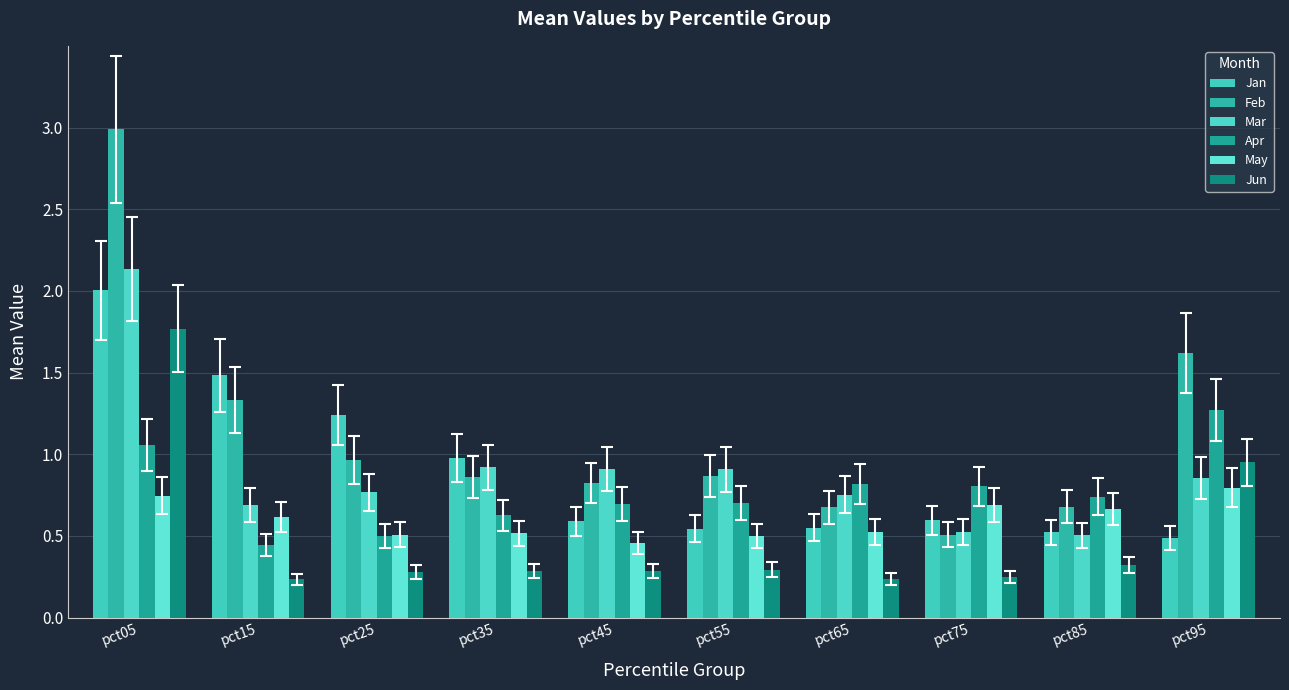

What is the value of the Mar bar at the 3rd from the left?

0.8